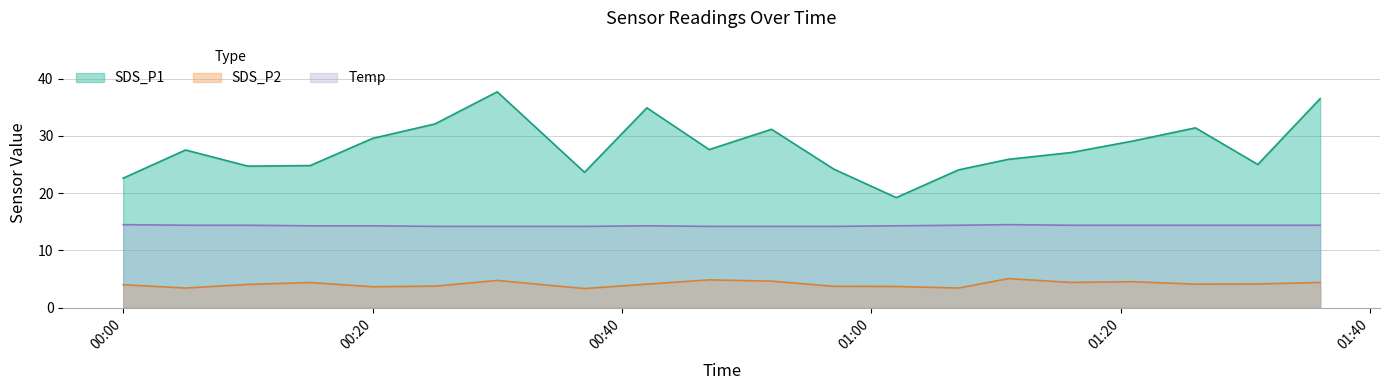

List the series in order of their overall mean, lowest first.

SDS_P2, Temp, SDS_P1